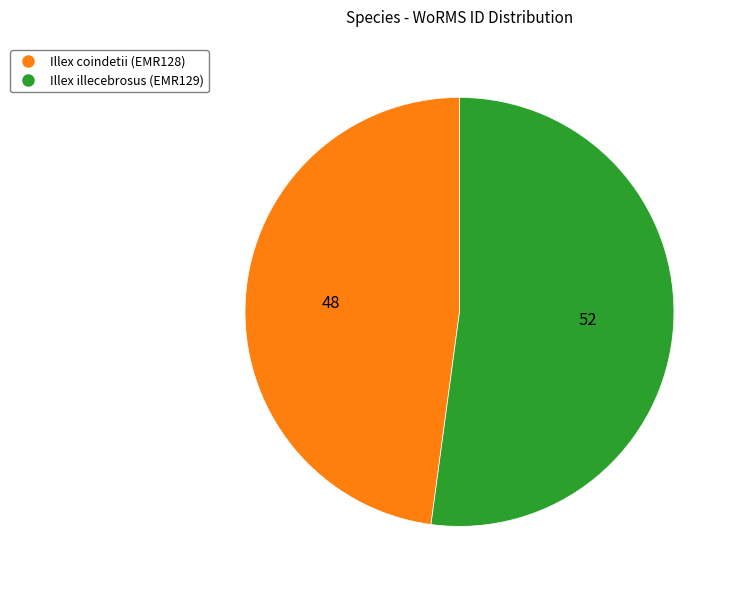

Does Illex coindetii (EMR128) represent more than half of the total?

No